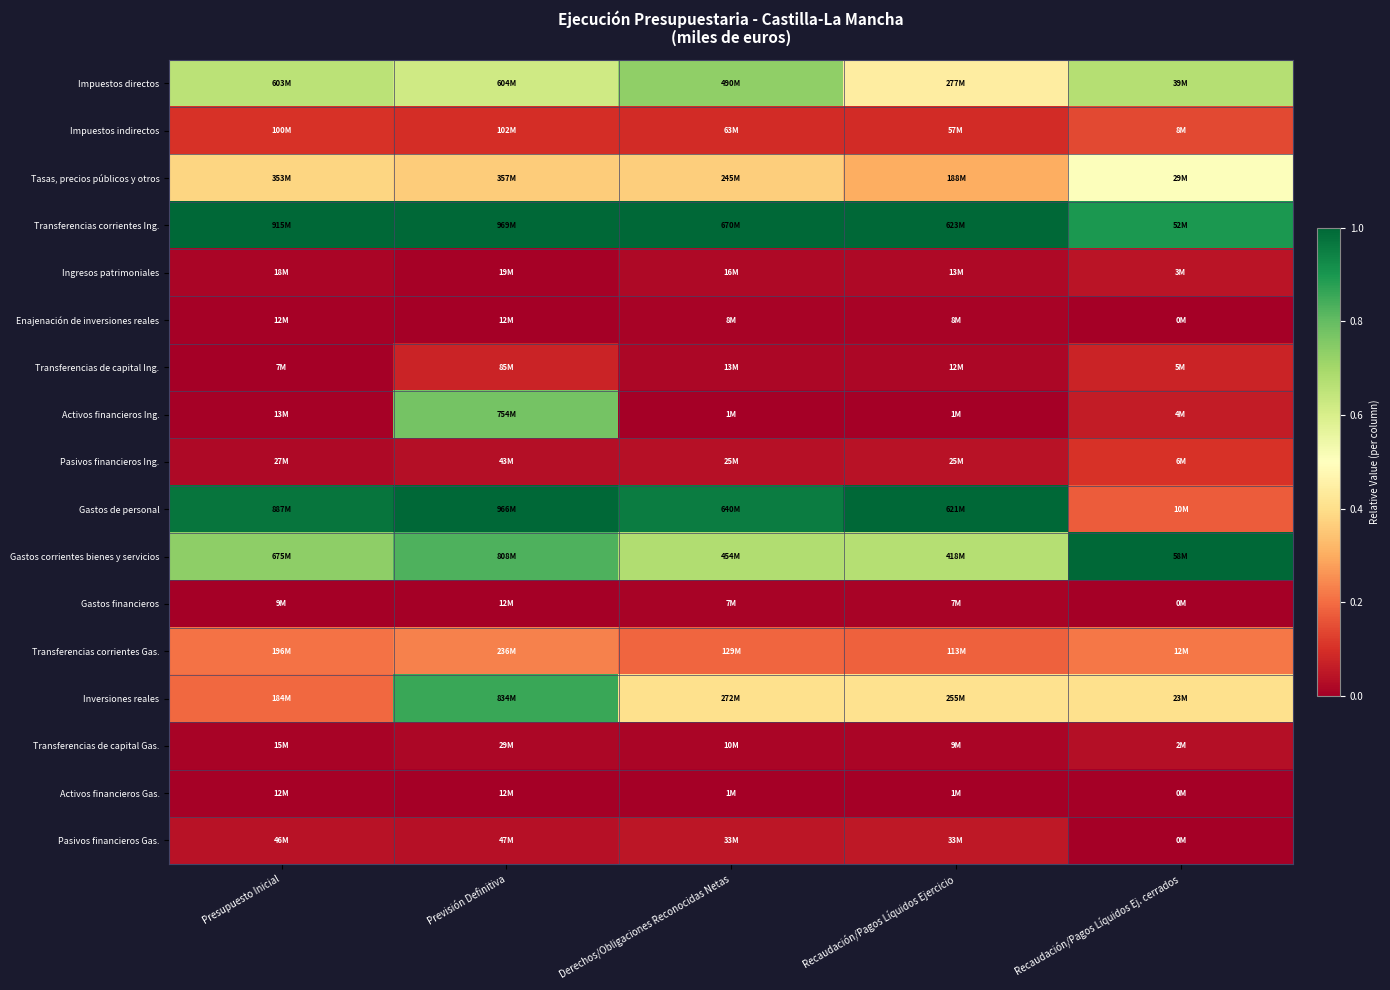

Reading left to right, transcribe all the data shown in this chart.

Impuestos directos: Presupuesto Inicial=0.7	Previsión Definitiva=0.6	Derechos/Obligaciones Reconocidas Netas=0.7	Recaudación/Pagos Líquidos Ejercicio=0.4	Recaudación/Pagos Líquidos Ej. cerrados=0.7
Impuestos indirectos: Presupuesto Inicial=0.1	Previsión Definitiva=0.1	Derechos/Obligaciones Reconocidas Netas=0.1	Recaudación/Pagos Líquidos Ejercicio=0.1	Recaudación/Pagos Líquidos Ej. cerrados=0.1
Tasas, precios públicos y otros: Presupuesto Inicial=0.4	Previsión Definitiva=0.4	Derechos/Obligaciones Reconocidas Netas=0.4	Recaudación/Pagos Líquidos Ejercicio=0.3	Recaudación/Pagos Líquidos Ej. cerrados=0.5
Transferencias corrientes Ing.: Presupuesto Inicial=1.0	Previsión Definitiva=1.0	Derechos/Obligaciones Reconocidas Netas=1.0	Recaudación/Pagos Líquidos Ejercicio=1.0	Recaudación/Pagos Líquidos Ej. cerrados=0.9
Ingresos patrimoniales: Presupuesto Inicial=0.0	Previsión Definitiva=0.0	Derechos/Obligaciones Reconocidas Netas=0.0	Recaudación/Pagos Líquidos Ejercicio=0.0	Recaudación/Pagos Líquidos Ej. cerrados=0.0
Enajenación de inversiones reales: Presupuesto Inicial=0.0	Previsión Definitiva=0.0	Derechos/Obligaciones Reconocidas Netas=0.0	Recaudación/Pagos Líquidos Ejercicio=0.0	Recaudación/Pagos Líquidos Ej. cerrados=0.0
Transferencias de capital Ing.: Presupuesto Inicial=0.0	Previsión Definitiva=0.1	Derechos/Obligaciones Reconocidas Netas=0.0	Recaudación/Pagos Líquidos Ejercicio=0.0	Recaudación/Pagos Líquidos Ej. cerrados=0.1
Activos financieros Ing.: Presupuesto Inicial=0.0	Previsión Definitiva=0.8	Derechos/Obligaciones Reconocidas Netas=0.0	Recaudación/Pagos Líquidos Ejercicio=0.0	Recaudación/Pagos Líquidos Ej. cerrados=0.1
Pasivos financieros Ing.: Presupuesto Inicial=0.0	Previsión Definitiva=0.0	Derechos/Obligaciones Reconocidas Netas=0.0	Recaudación/Pagos Líquidos Ejercicio=0.0	Recaudación/Pagos Líquidos Ej. cerrados=0.1
Gastos de personal: Presupuesto Inicial=1.0	Previsión Definitiva=1.0	Derechos/Obligaciones Reconocidas Netas=1.0	Recaudación/Pagos Líquidos Ejercicio=1.0	Recaudación/Pagos Líquidos Ej. cerrados=0.2
Gastos corrientes bienes y servicios: Presupuesto Inicial=0.7	Previsión Definitiva=0.8	Derechos/Obligaciones Reconocidas Netas=0.7	Recaudación/Pagos Líquidos Ejercicio=0.7	Recaudación/Pagos Líquidos Ej. cerrados=1.0
Gastos financieros: Presupuesto Inicial=0.0	Previsión Definitiva=0.0	Derechos/Obligaciones Reconocidas Netas=0.0	Recaudación/Pagos Líquidos Ejercicio=0.0	Recaudación/Pagos Líquidos Ej. cerrados=0.0
Transferencias corrientes Gas.: Presupuesto Inicial=0.2	Previsión Definitiva=0.2	Derechos/Obligaciones Reconocidas Netas=0.2	Recaudación/Pagos Líquidos Ejercicio=0.2	Recaudación/Pagos Líquidos Ej. cerrados=0.2
Inversiones reales: Presupuesto Inicial=0.2	Previsión Definitiva=0.9	Derechos/Obligaciones Reconocidas Netas=0.4	Recaudación/Pagos Líquidos Ejercicio=0.4	Recaudación/Pagos Líquidos Ej. cerrados=0.4
Transferencias de capital Gas.: Presupuesto Inicial=0.0	Previsión Definitiva=0.0	Derechos/Obligaciones Reconocidas Netas=0.0	Recaudación/Pagos Líquidos Ejercicio=0.0	Recaudación/Pagos Líquidos Ej. cerrados=0.0
Activos financieros Gas.: Presupuesto Inicial=0.0	Previsión Definitiva=0.0	Derechos/Obligaciones Reconocidas Netas=0.0	Recaudación/Pagos Líquidos Ejercicio=0.0	Recaudación/Pagos Líquidos Ej. cerrados=0.0
Pasivos financieros Gas.: Presupuesto Inicial=0.0	Previsión Definitiva=0.0	Derechos/Obligaciones Reconocidas Netas=0.0	Recaudación/Pagos Líquidos Ejercicio=0.1	Recaudación/Pagos Líquidos Ej. cerrados=0.0